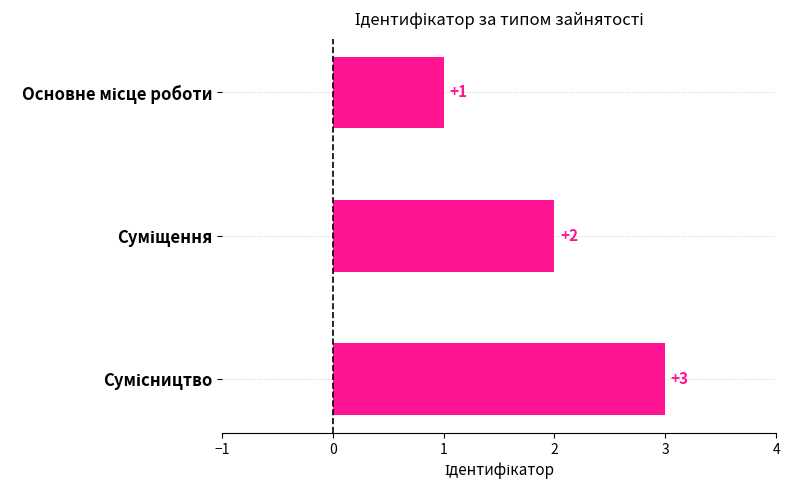

Count the values in the range 1 to 3.

3